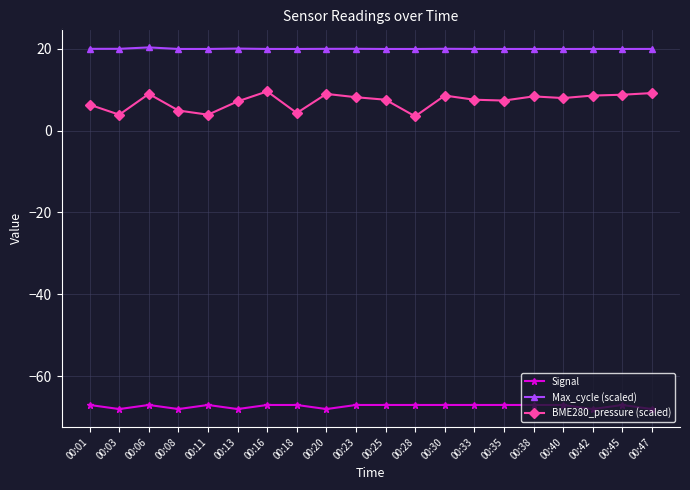

Between 00:18 and 00:40, which series saw the biggest shift?

BME280_pressure (scaled)